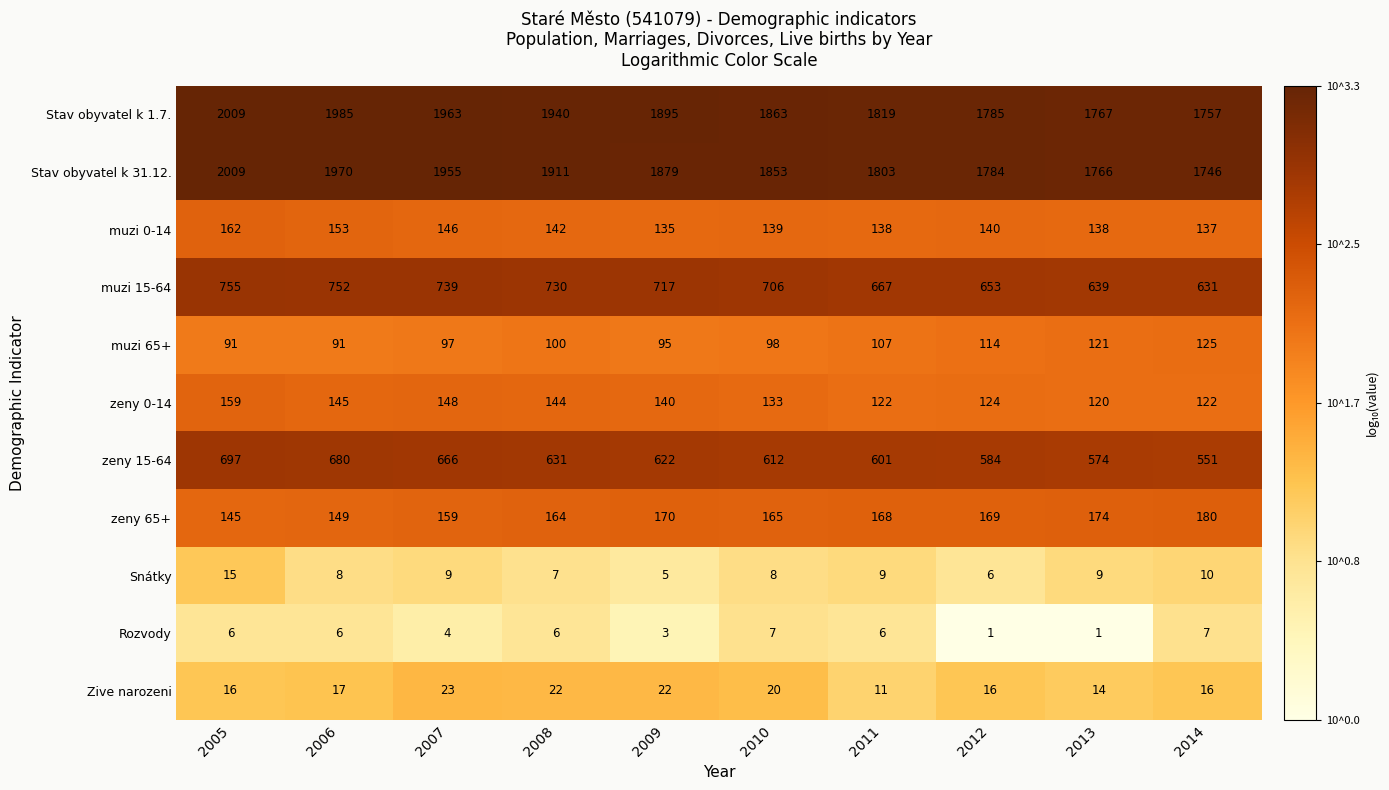

The zeny 0-14 series shows 210 at 2005. True or false?

False